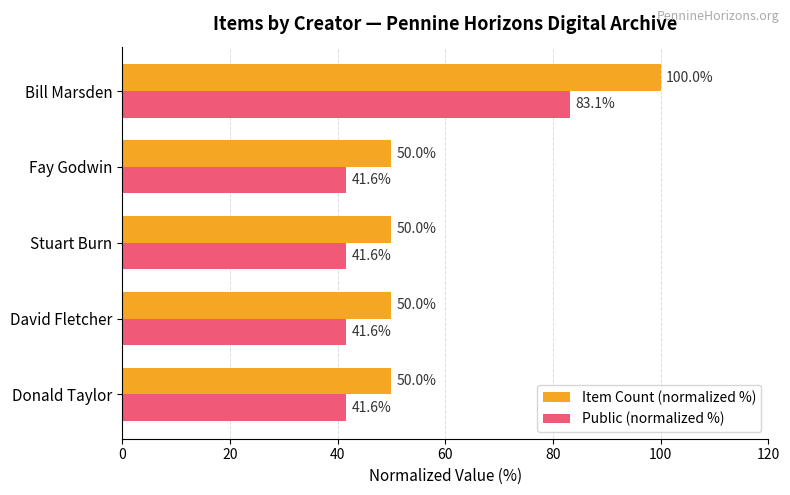

What is the total value across all series at Donald Taylor?

91.6